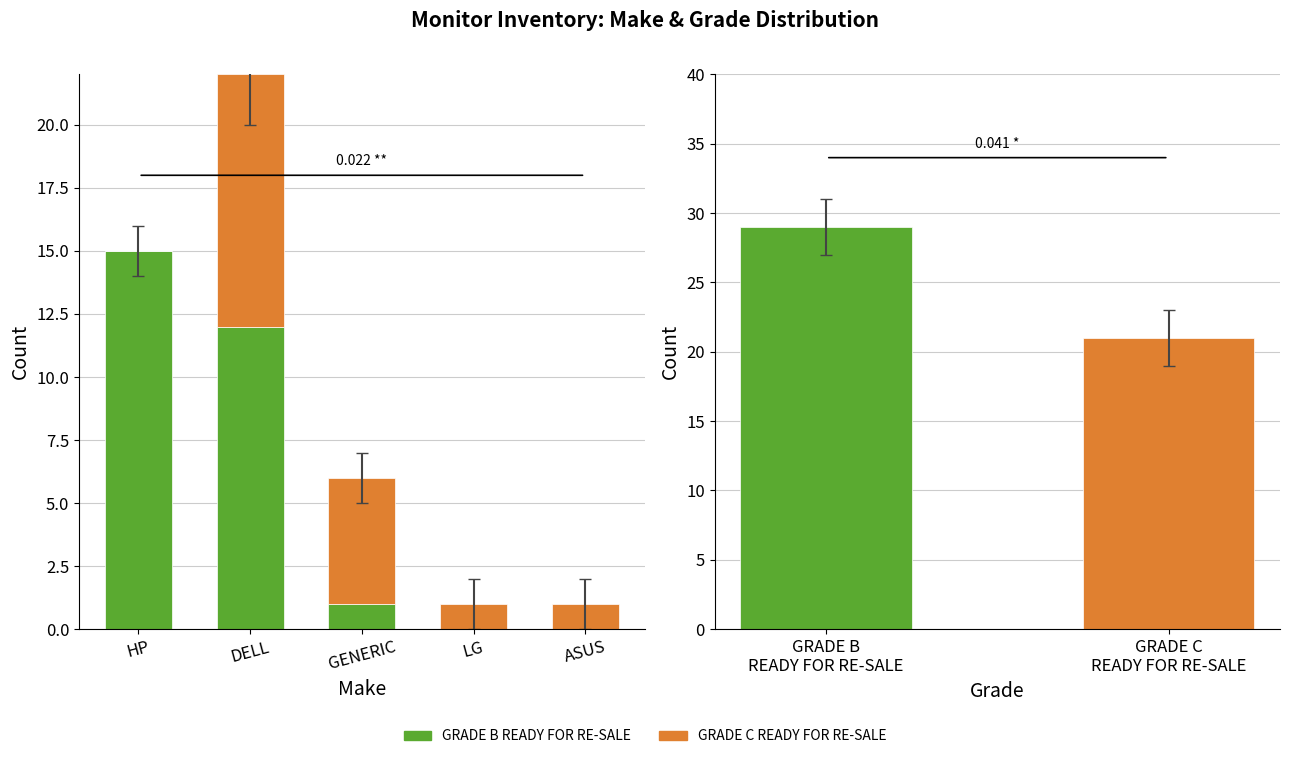

How many data points does each series have?

5